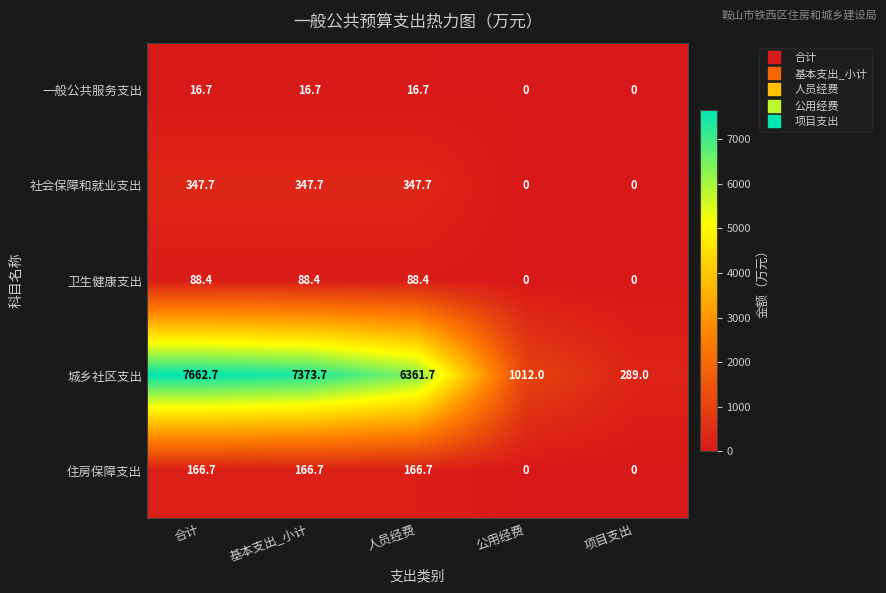

Which category has the highest value across all series?

合计